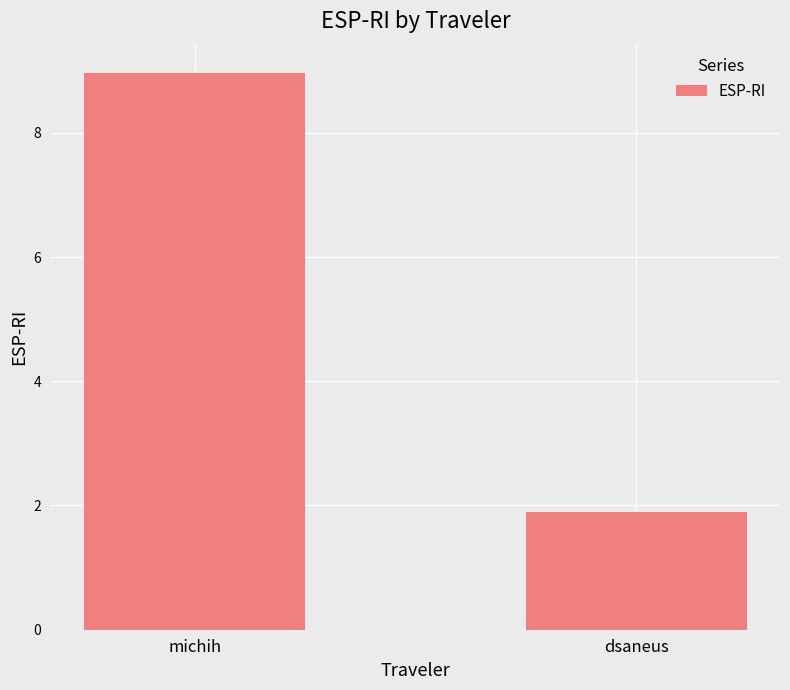

At which label does the data first exceed 8?

michih